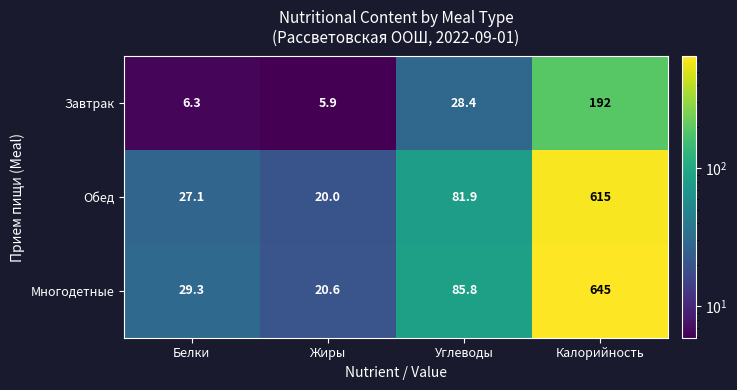

At which label does Завтрак first exceed 28?

Углеводы